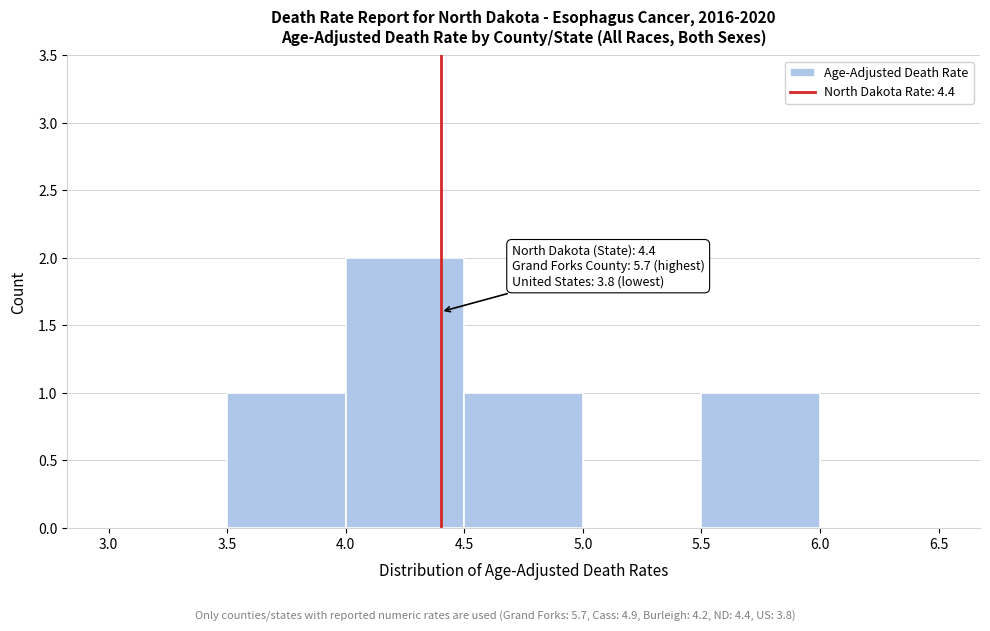

Over which range of the x-axis is the bar tallest?

4.0 to 4.5